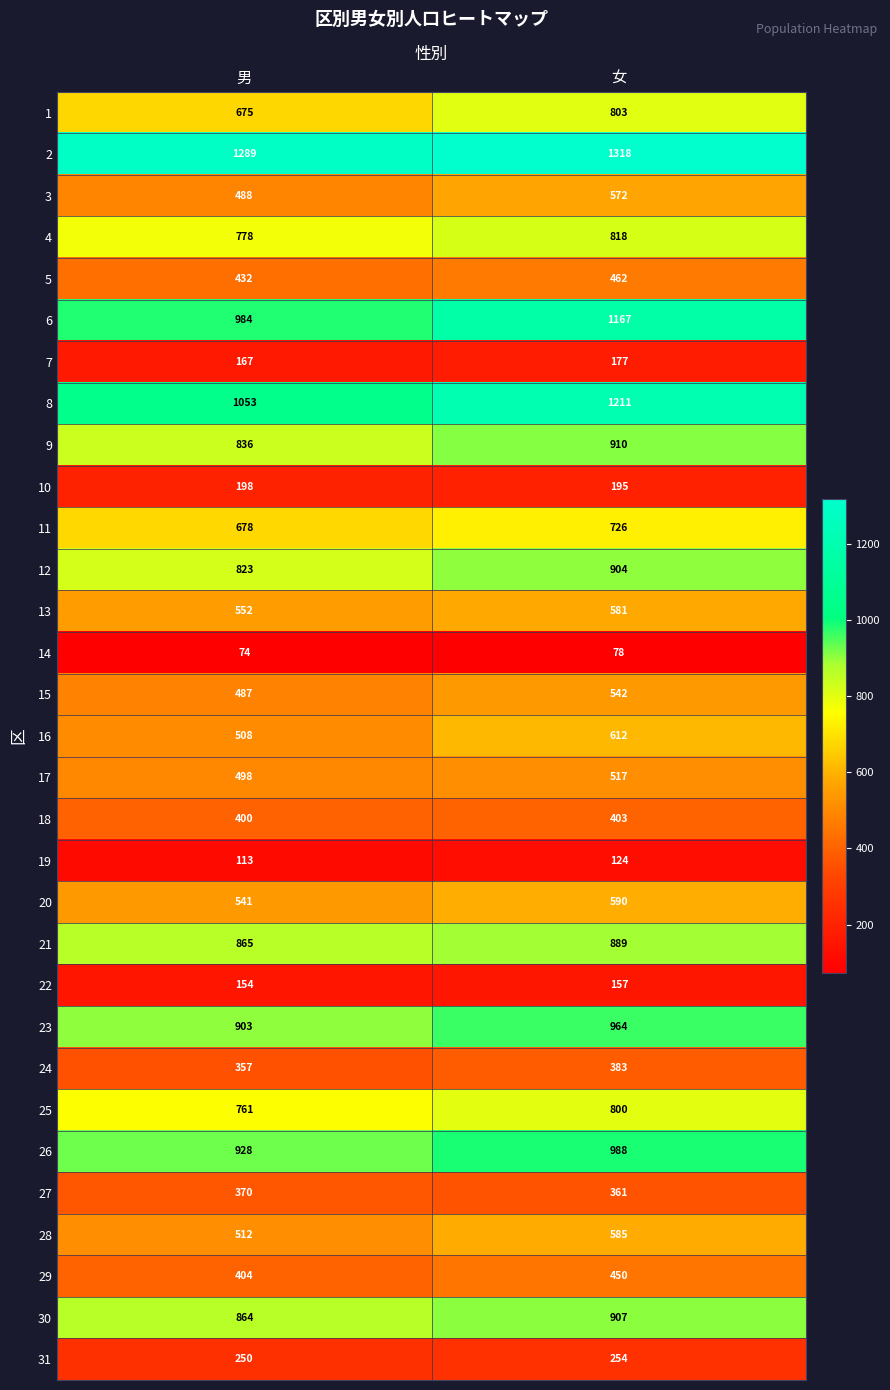

What is the total value across all series at 女?

19448